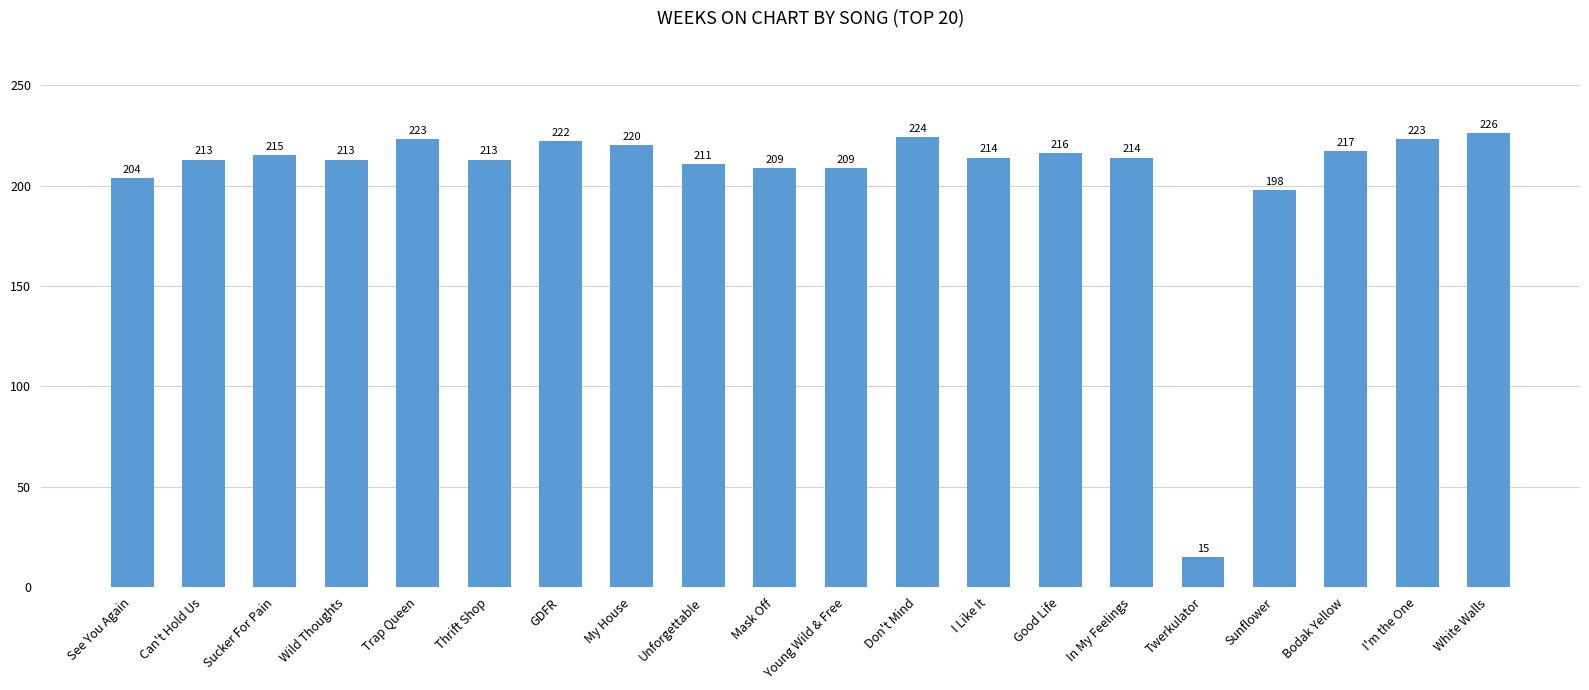

True or false: the data shows 114 at Young Wild & Free.

False